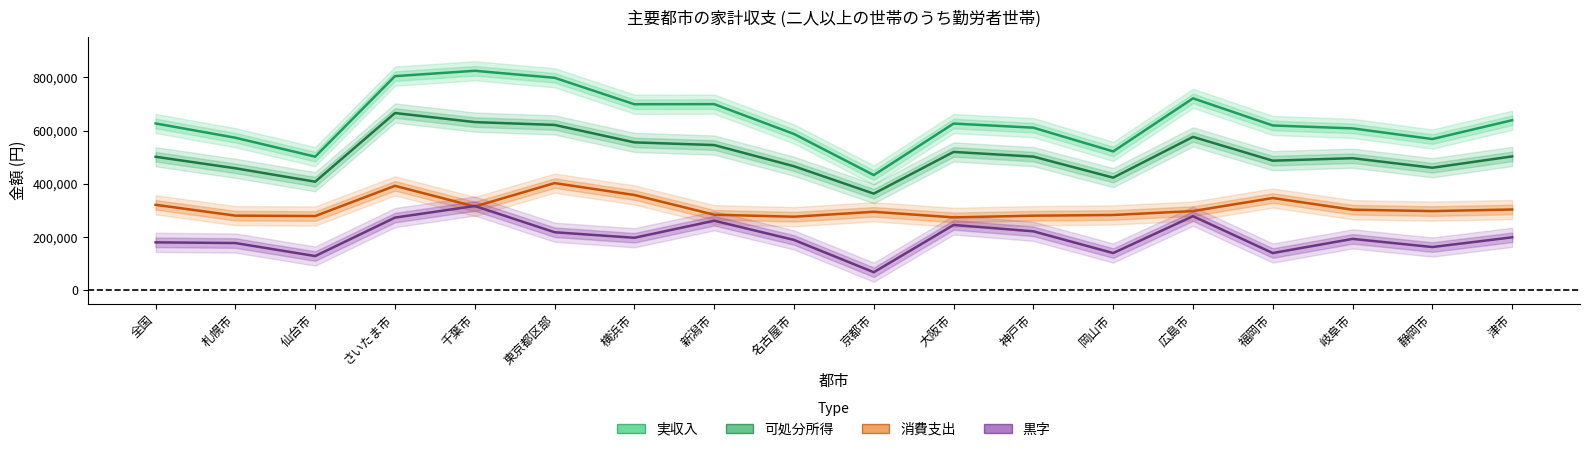

Which category has the lowest value in the 黒字 series?

京都市